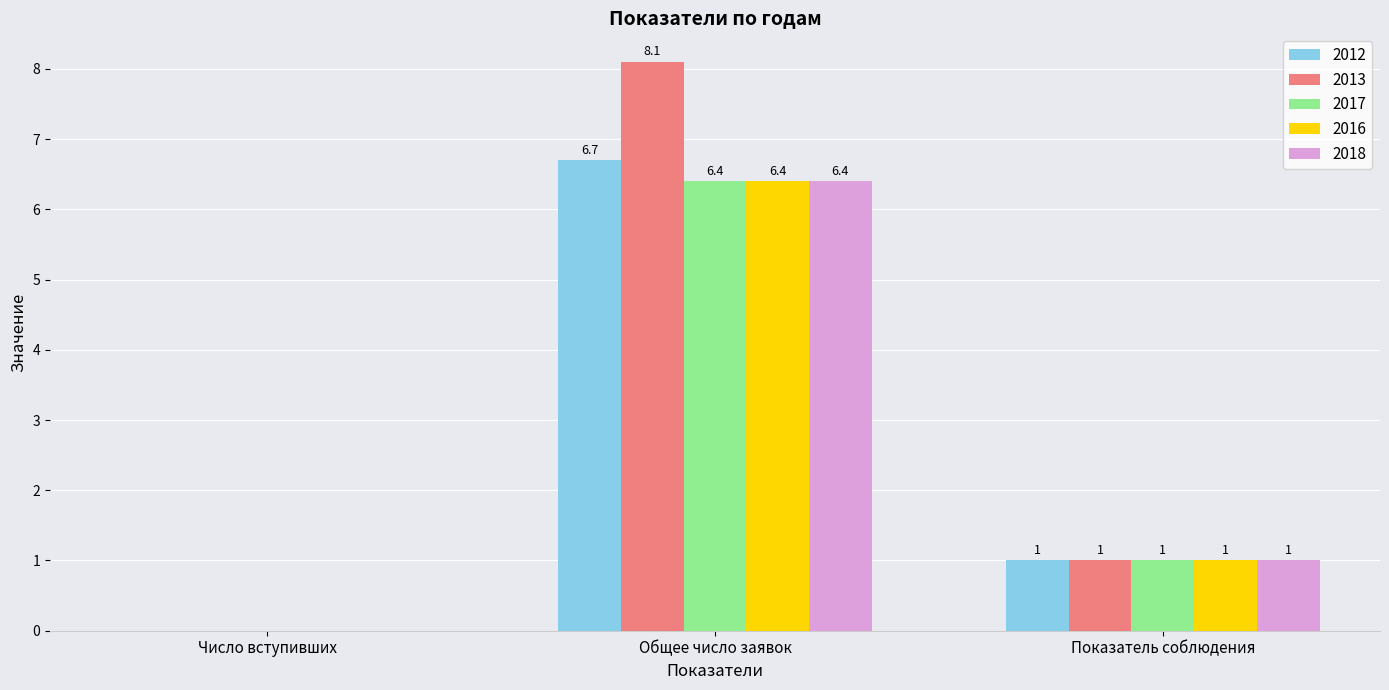

How many data points does each series have?

3